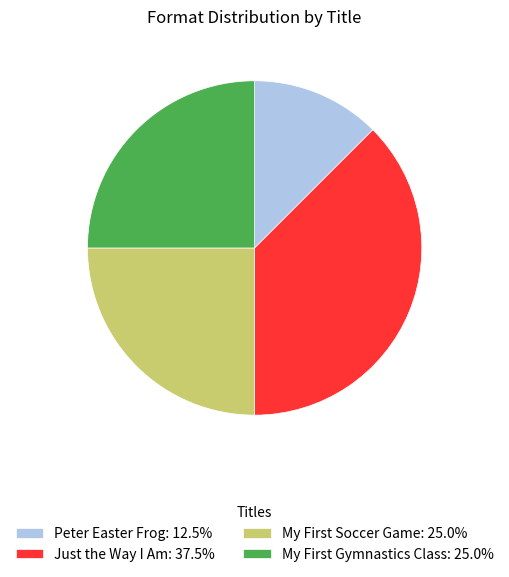

How many segments does this pie chart have?

4